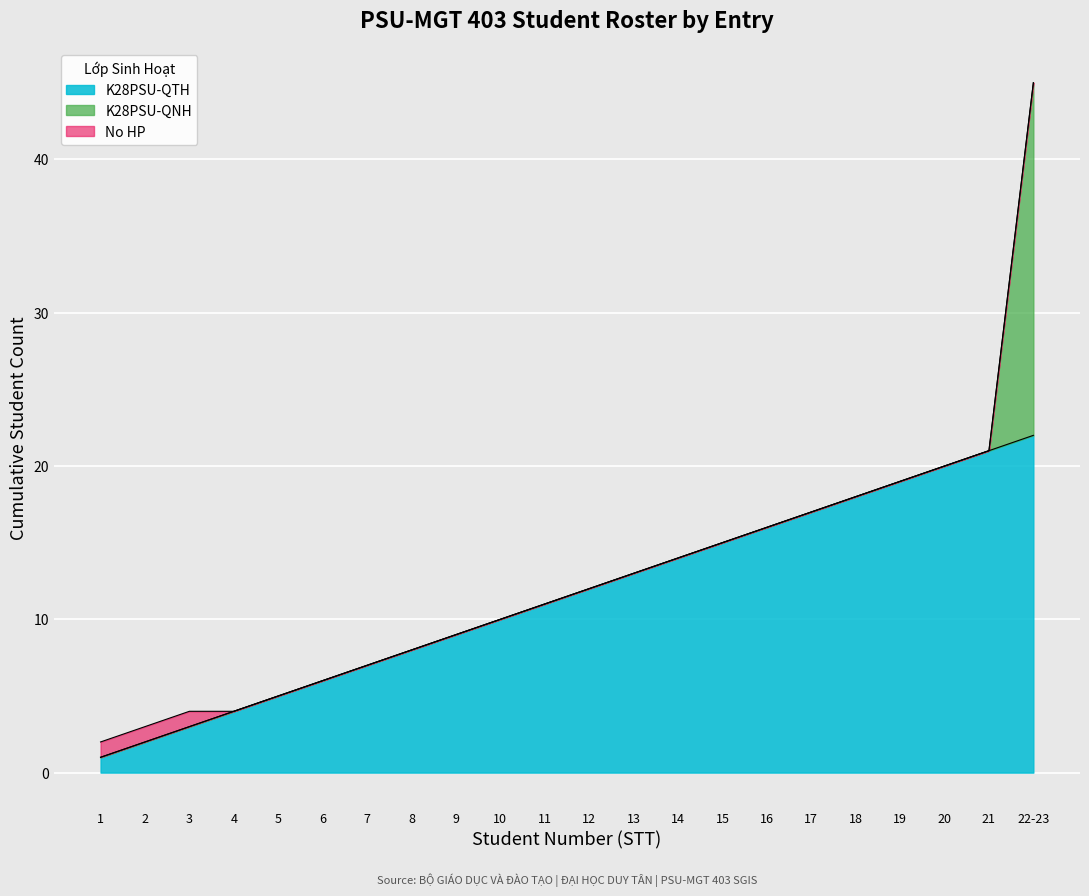

True or false: No HP and K28PSU-QNH intersect in this chart.

False